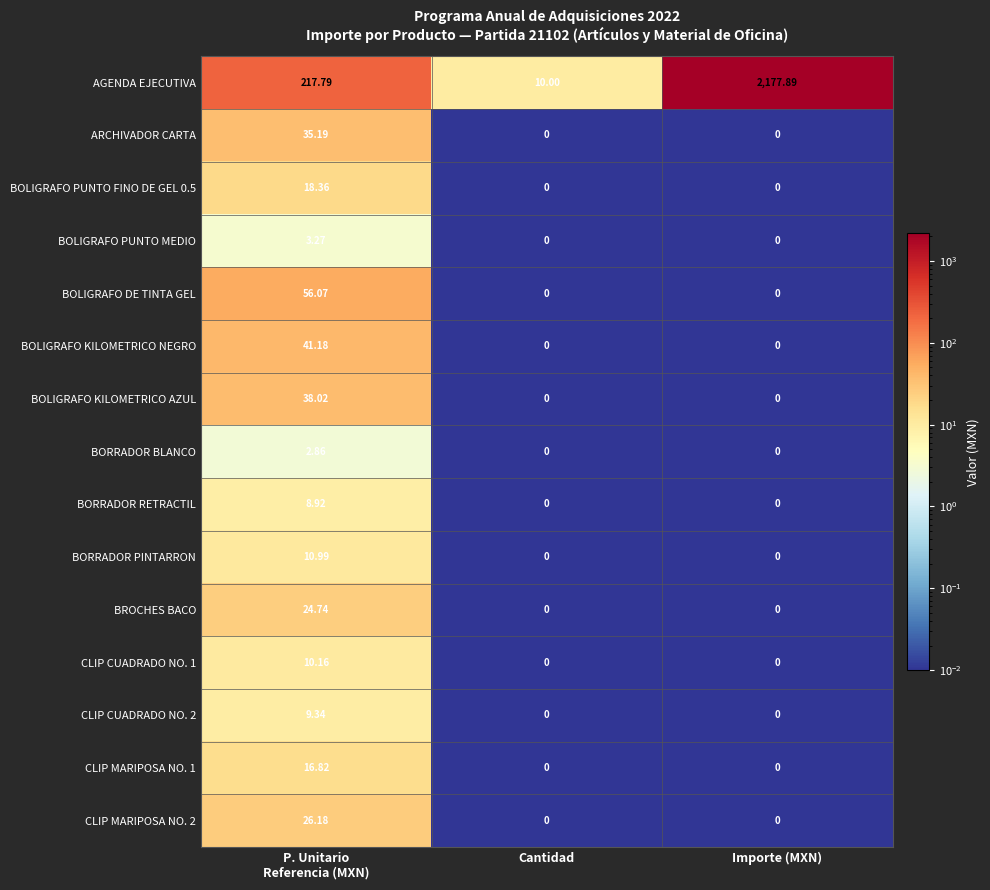

Which series has the largest total across all categories?

AGENDA EJECUTIVA